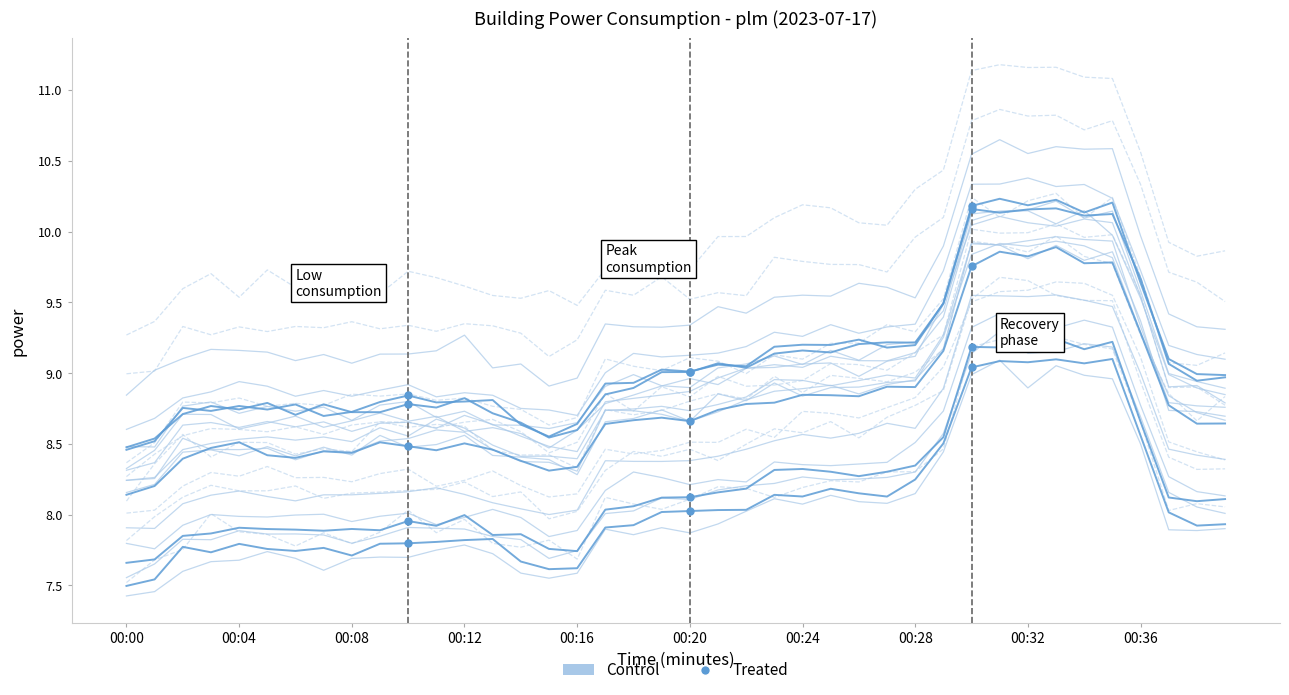

Is the value of Treated at 27 greater than the value of Control at 34?

No